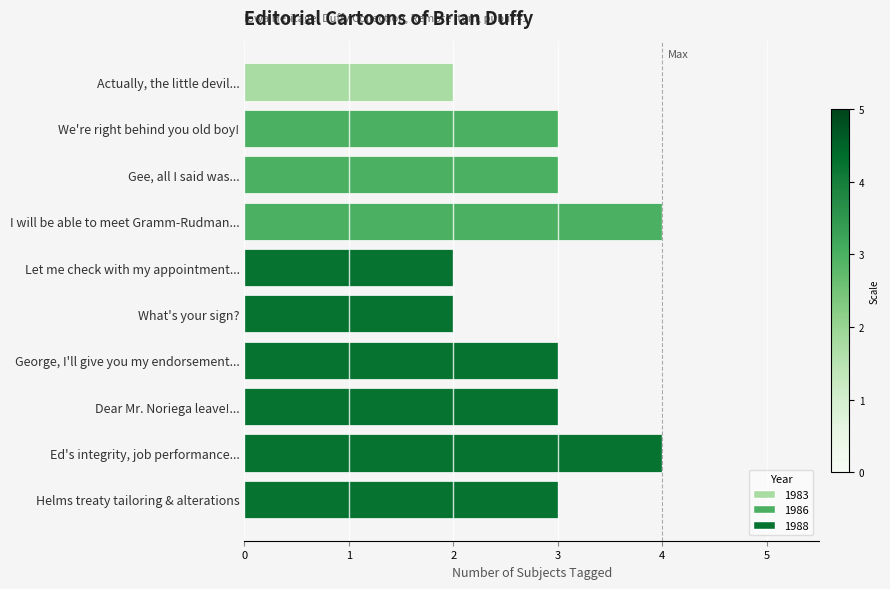

What is the label of the 1st bar from the bottom?

Helms treaty tailoring & alterations